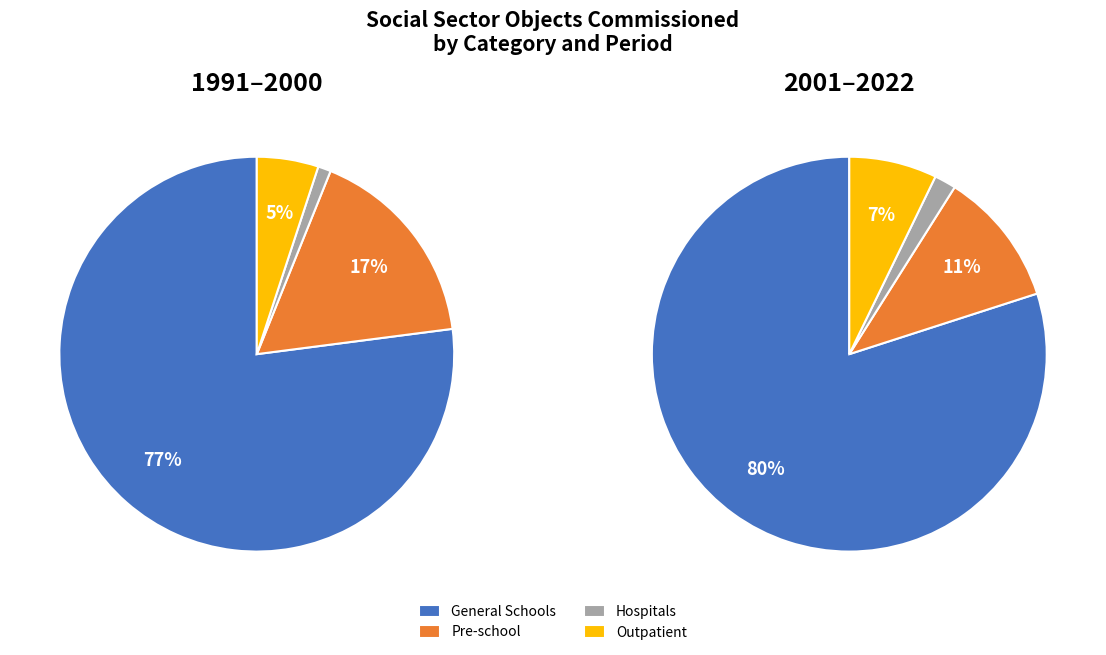

At 2, list the series in order from smallest to largest.

Hospitals (beds), Outpatient Clinics (visits/shift), Pre-school Institutions (seats), General Schools (student seats)